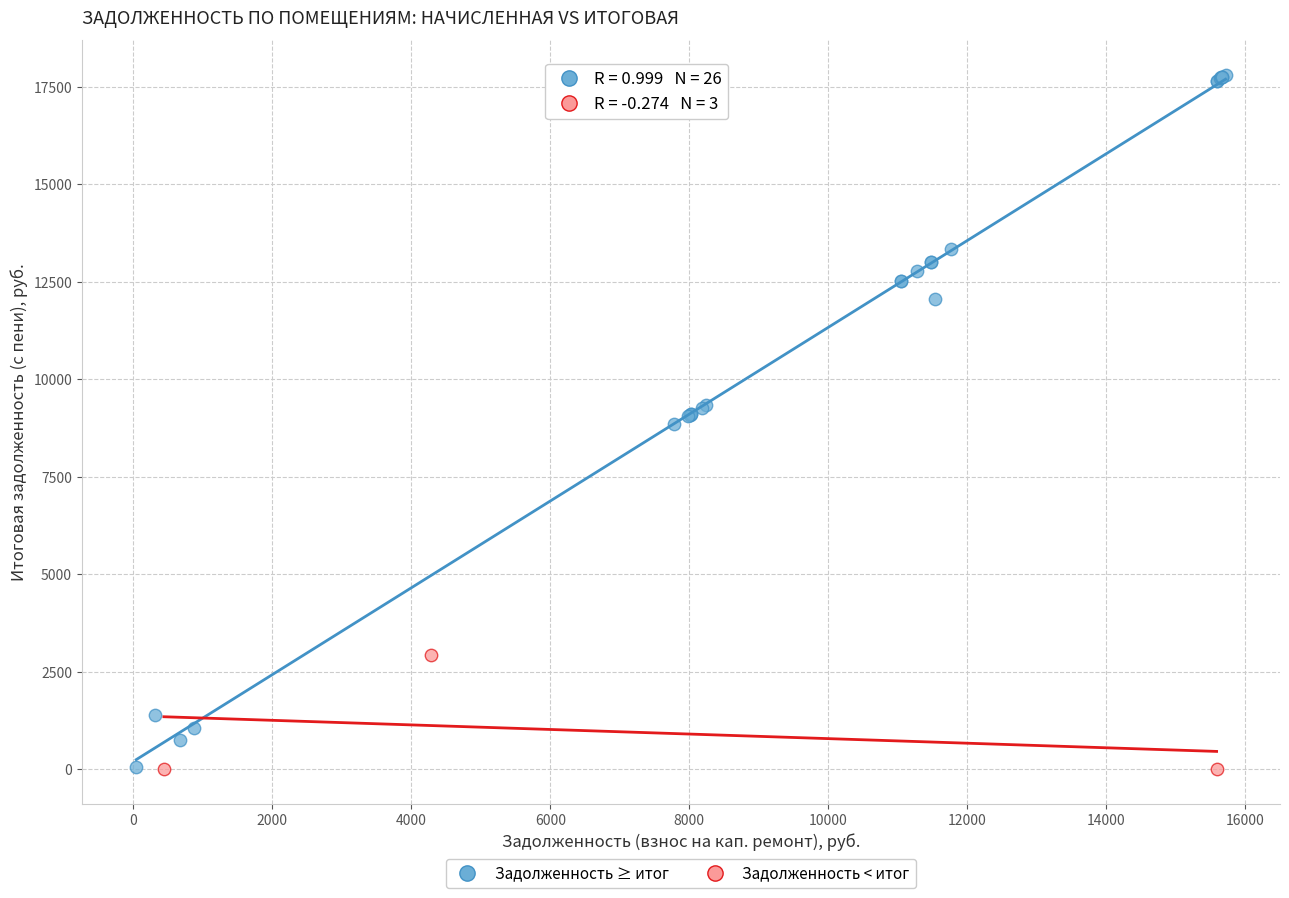

Which series reaches the maximum Y coordinate?

Задолженность ≥ итог